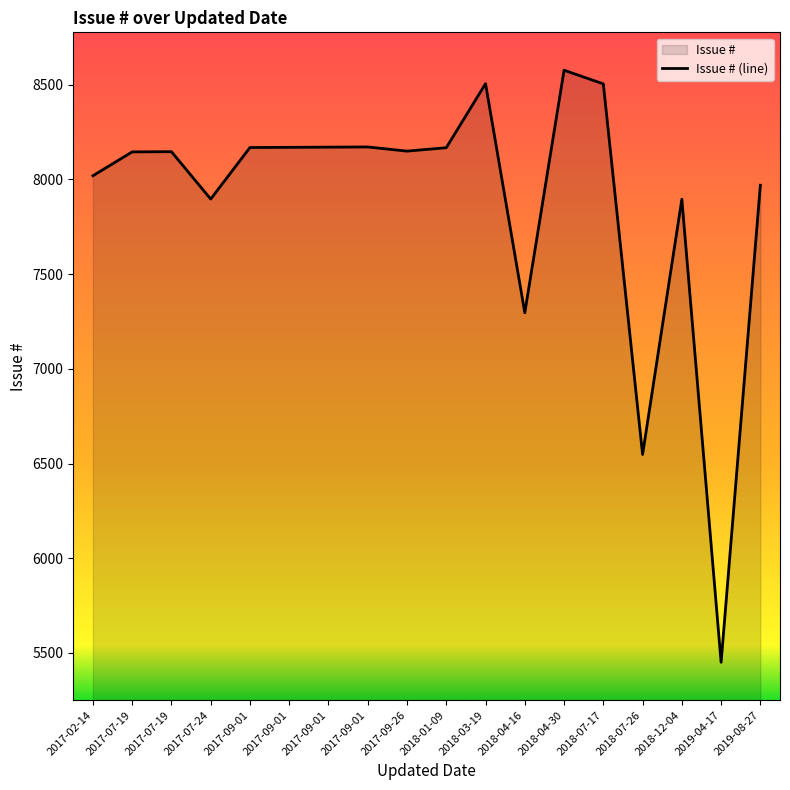

Count the number of values greater than 8149.

8